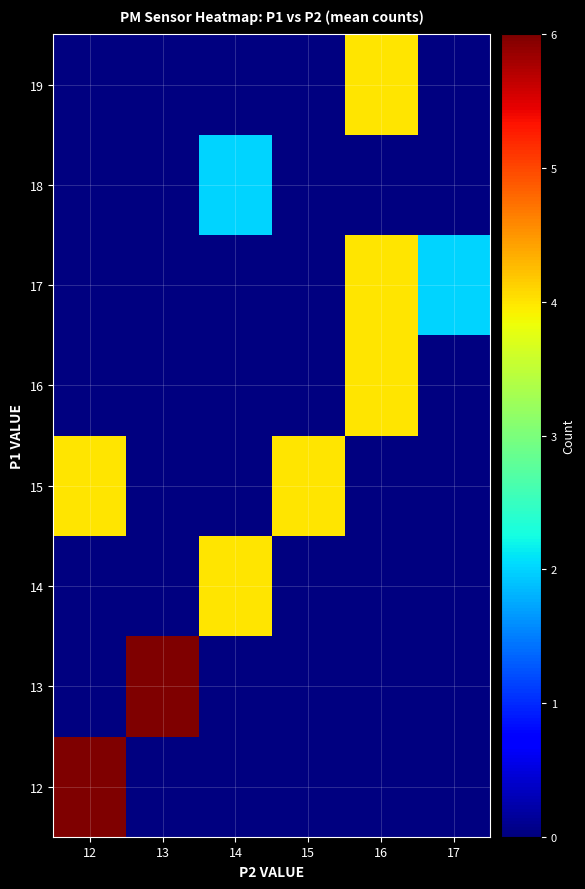

At how many categories does at least one series exceed 2?

5